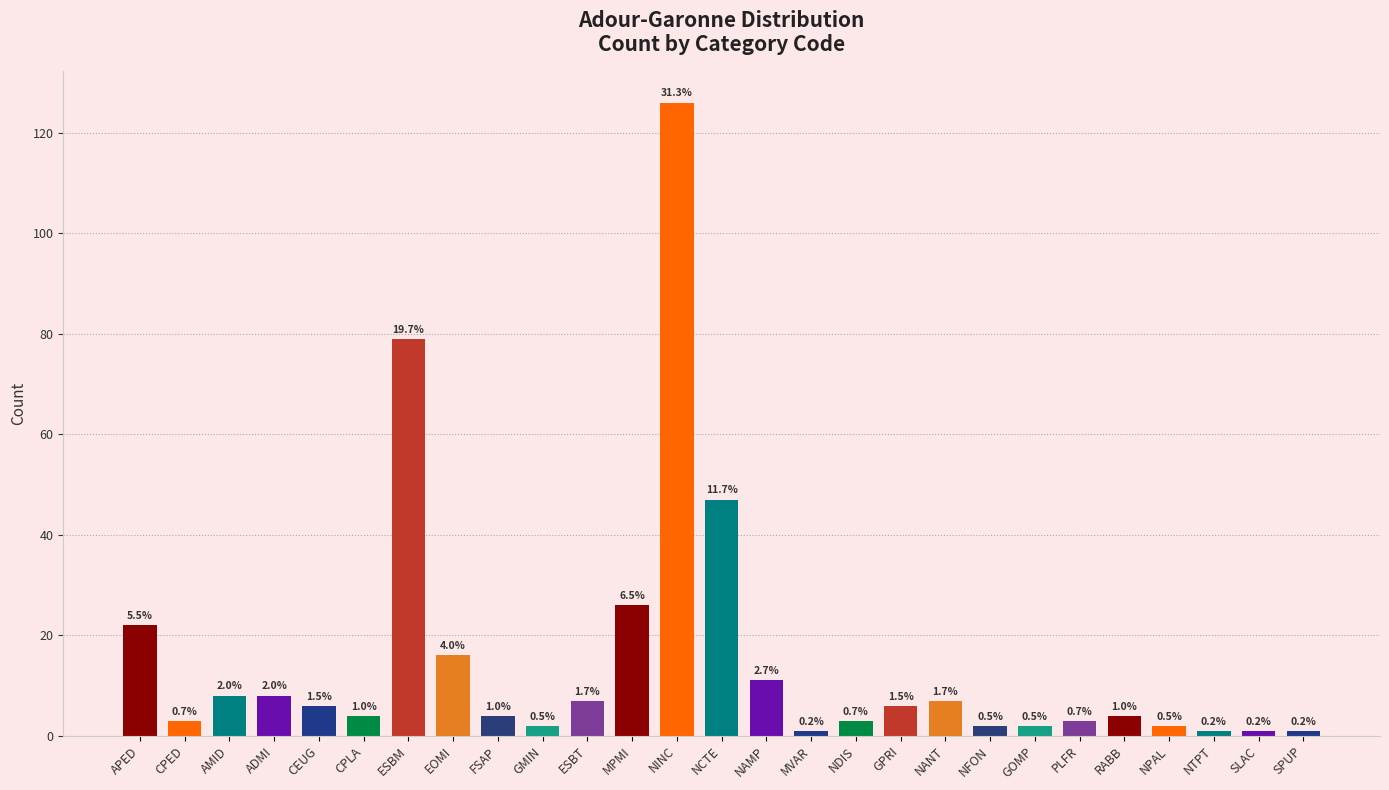

What is the smallest value displayed?

1